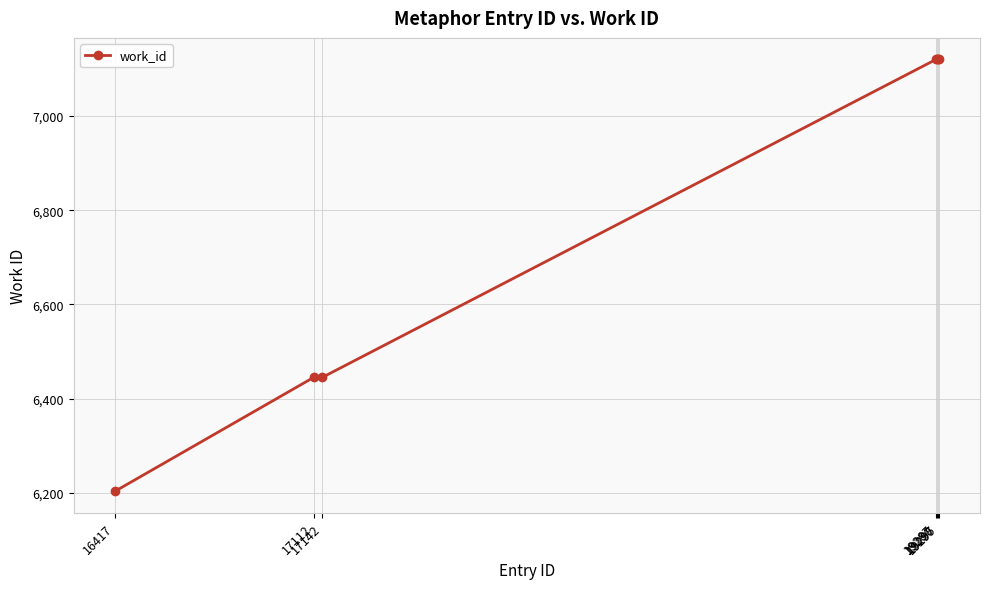

What is the smallest value displayed?

6203